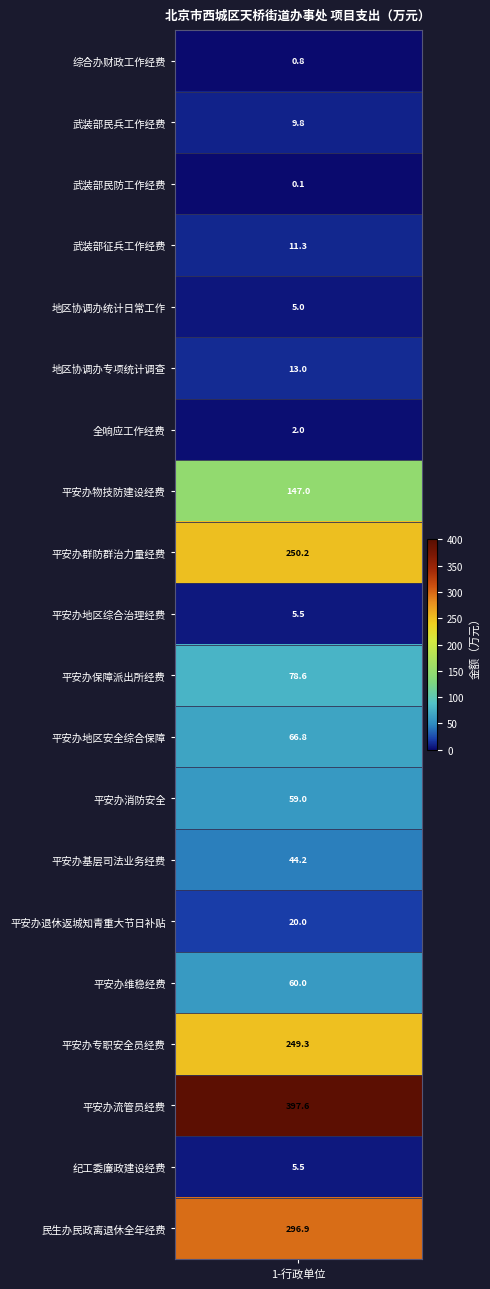

Is it true that the value at 平安办消防安全 is 22.4?

False